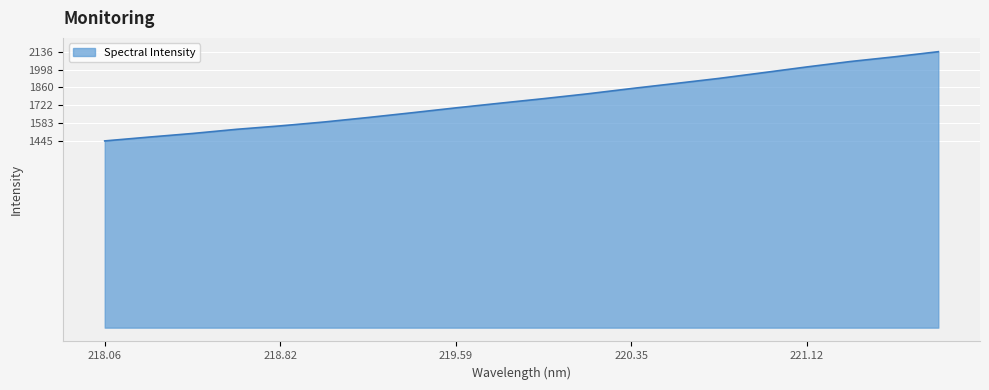

What is the maximum value shown in the chart?

2136.5